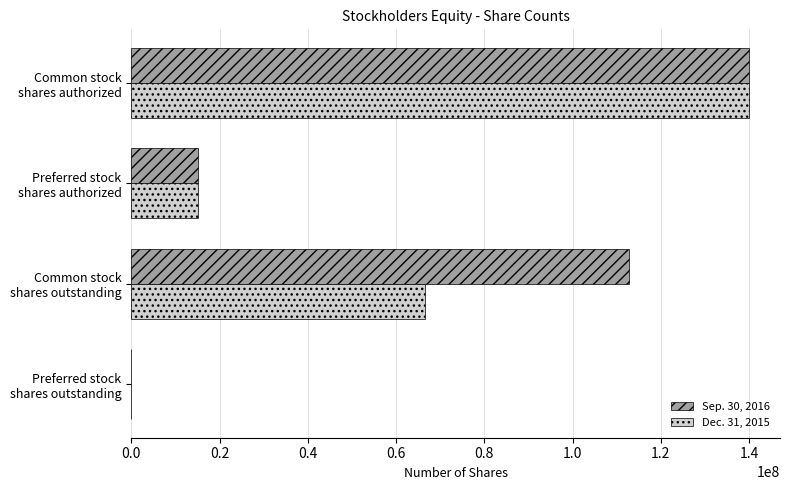

Count the Dec. 31, 2015 values in the range 15000000 to 140000000.

3